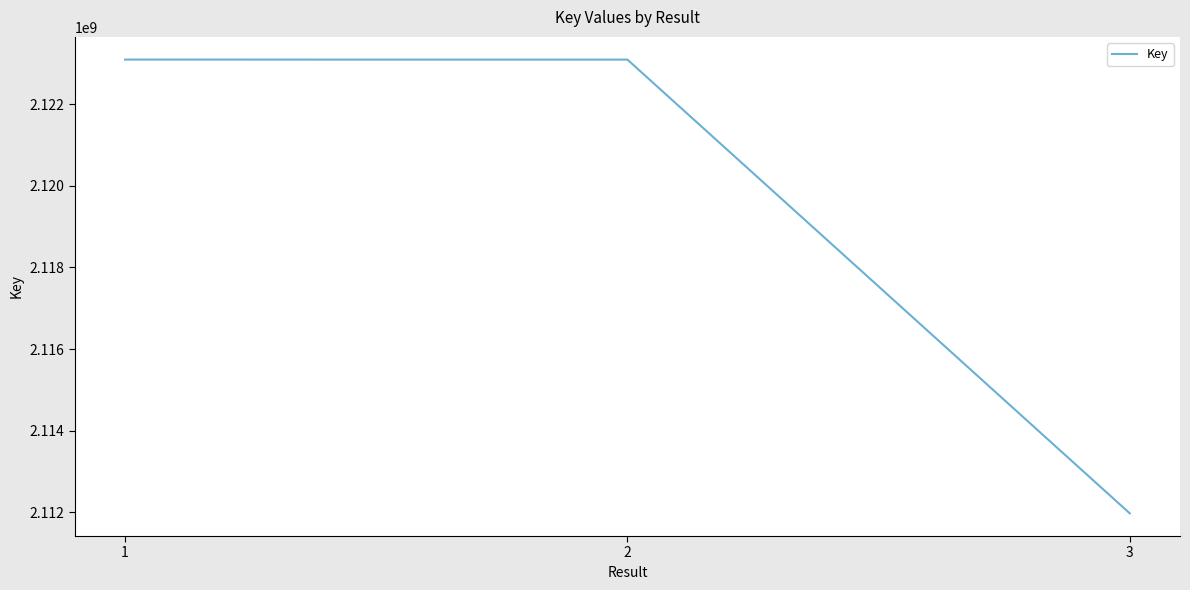

True or false: the data shows 1057501111 at 2.

False